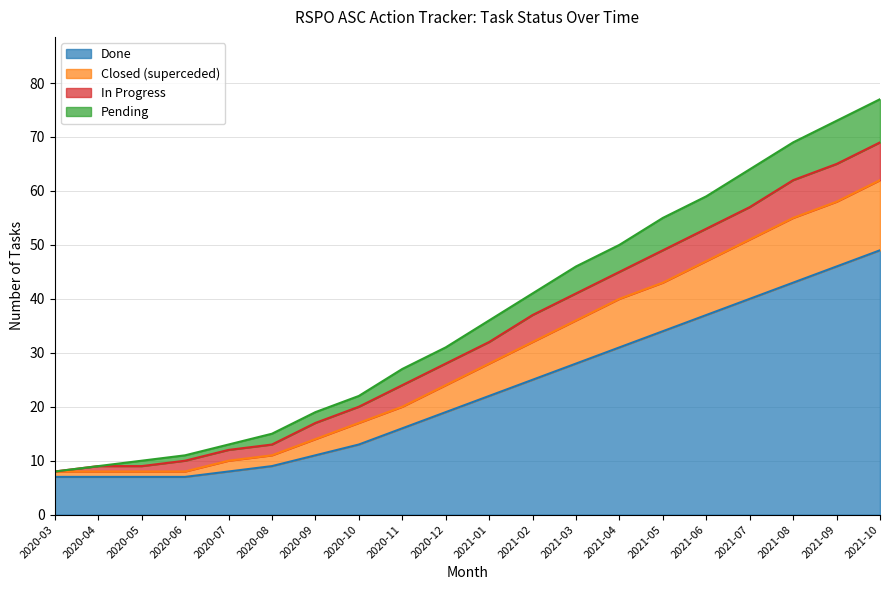

True or false: Closed (superceded) and Pending intersect in this chart.

False